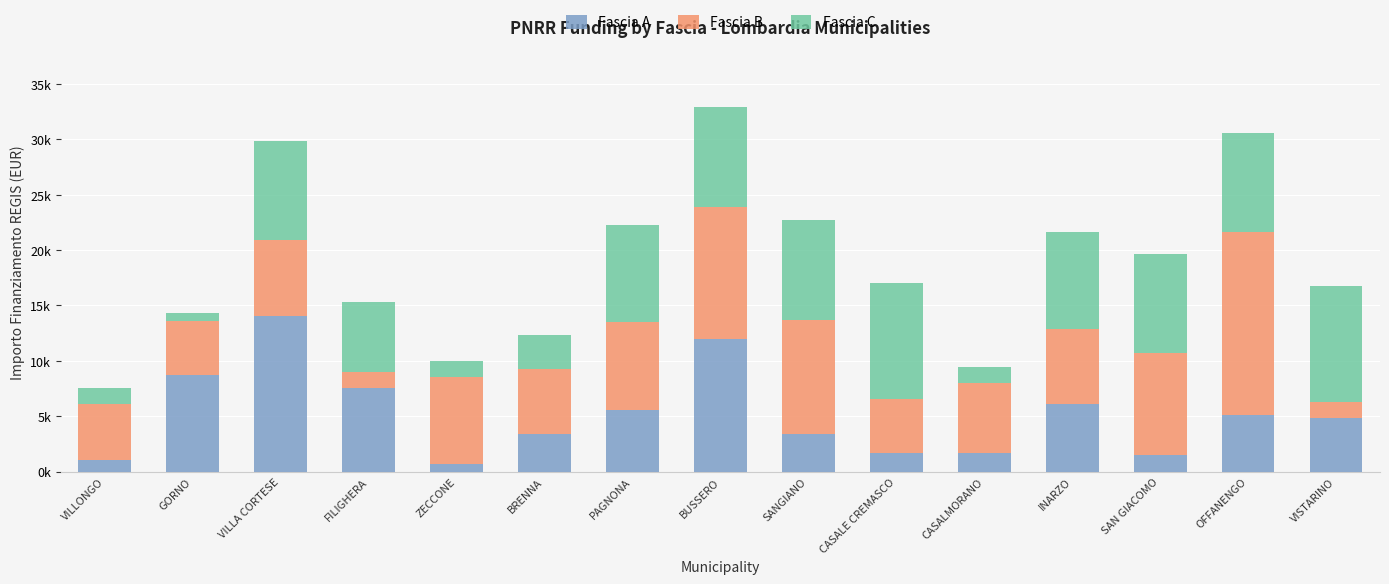

What is the sum of the Fascia B values at VILLA CORTESE and ZECCONE?

14580